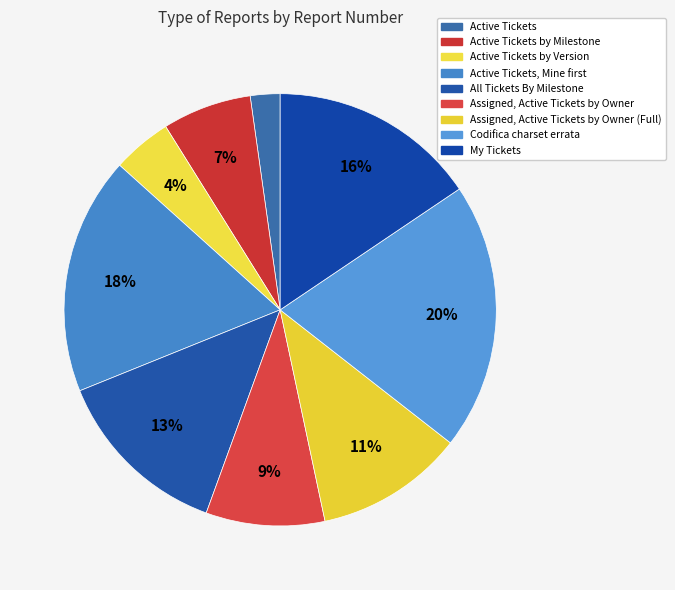

Which slice is the largest?

Codifica charset errata